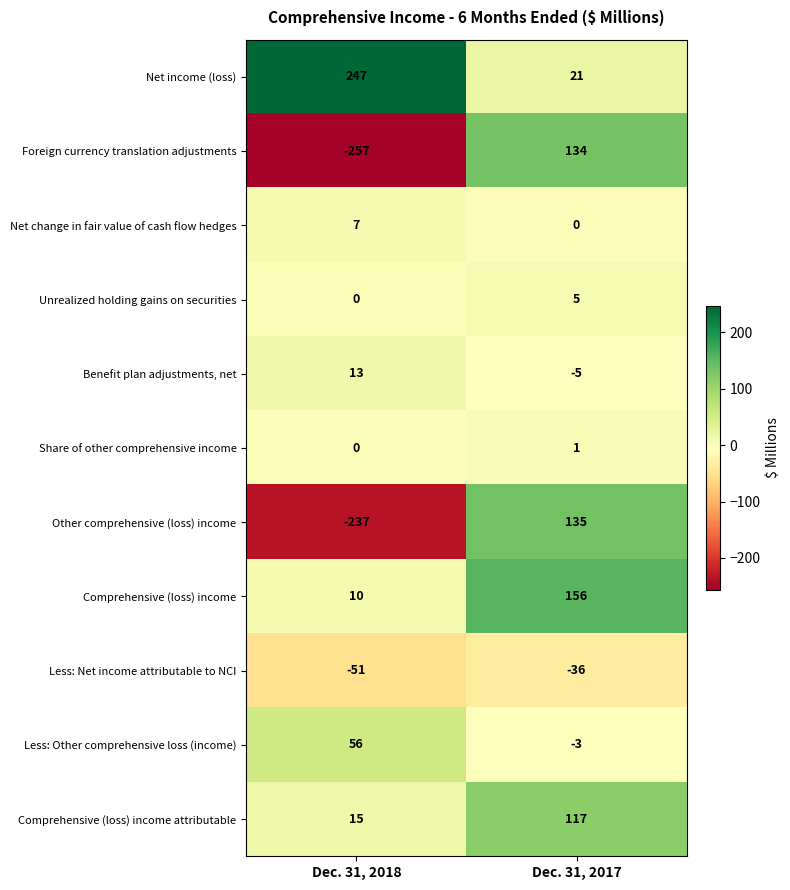

Which series has the largest total across all categories?

Net income (loss)